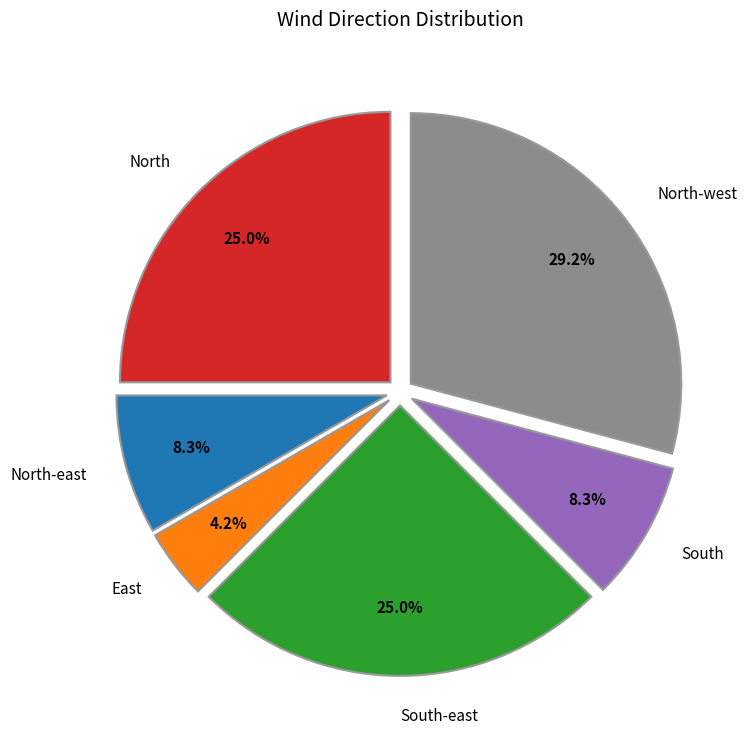

Approximately how many times larger is the value at North compared to East?

6.0